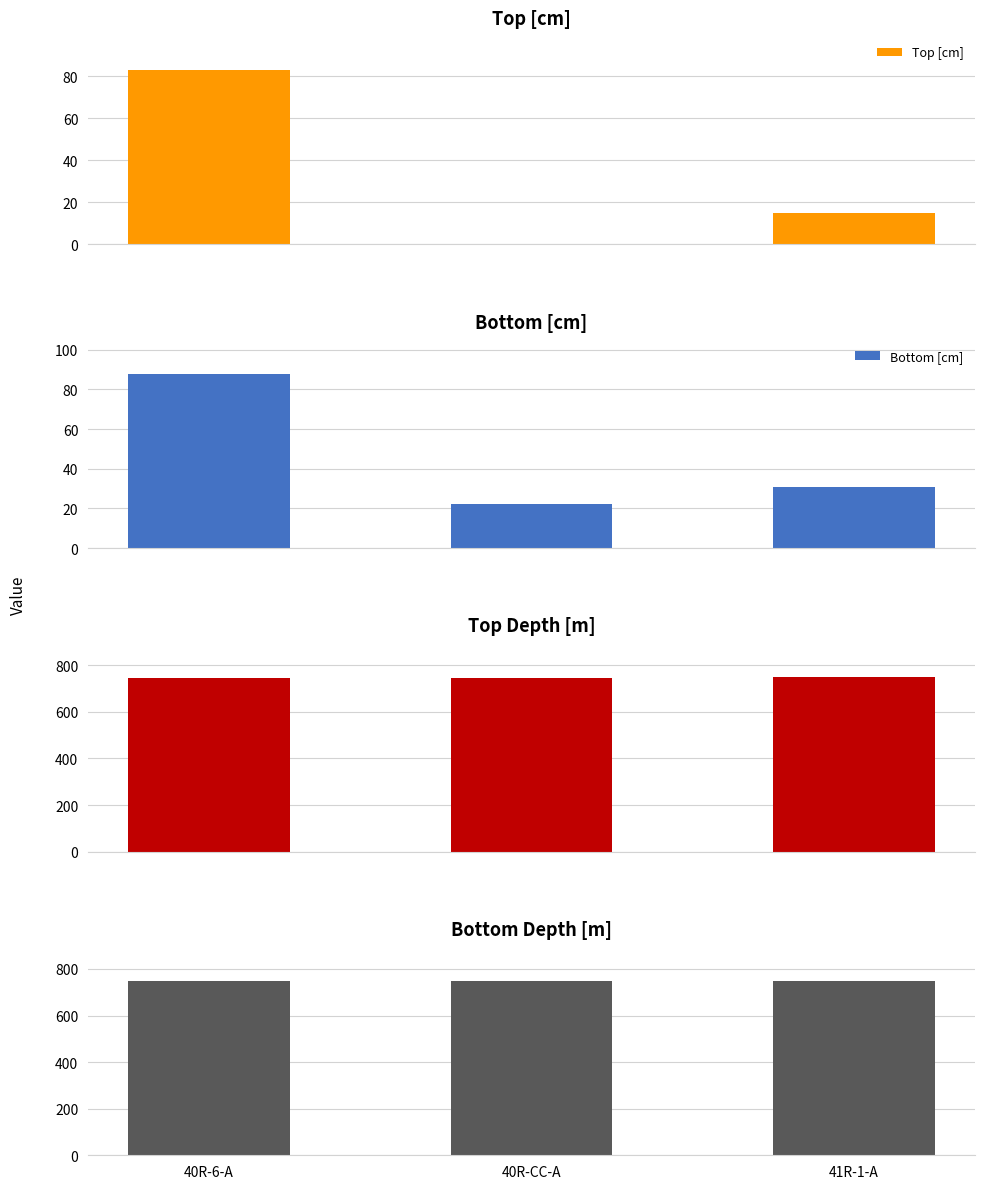

What value does the Bottom [cm] series have at 40R-CC-A?

22.0